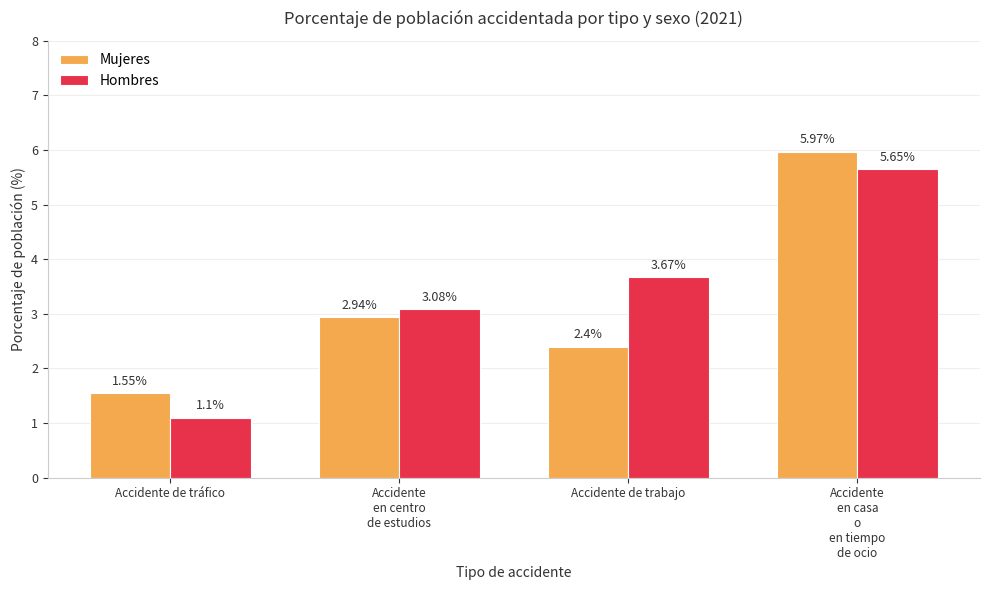

List the series in order of their overall mean, highest first.

Hombres, Mujeres